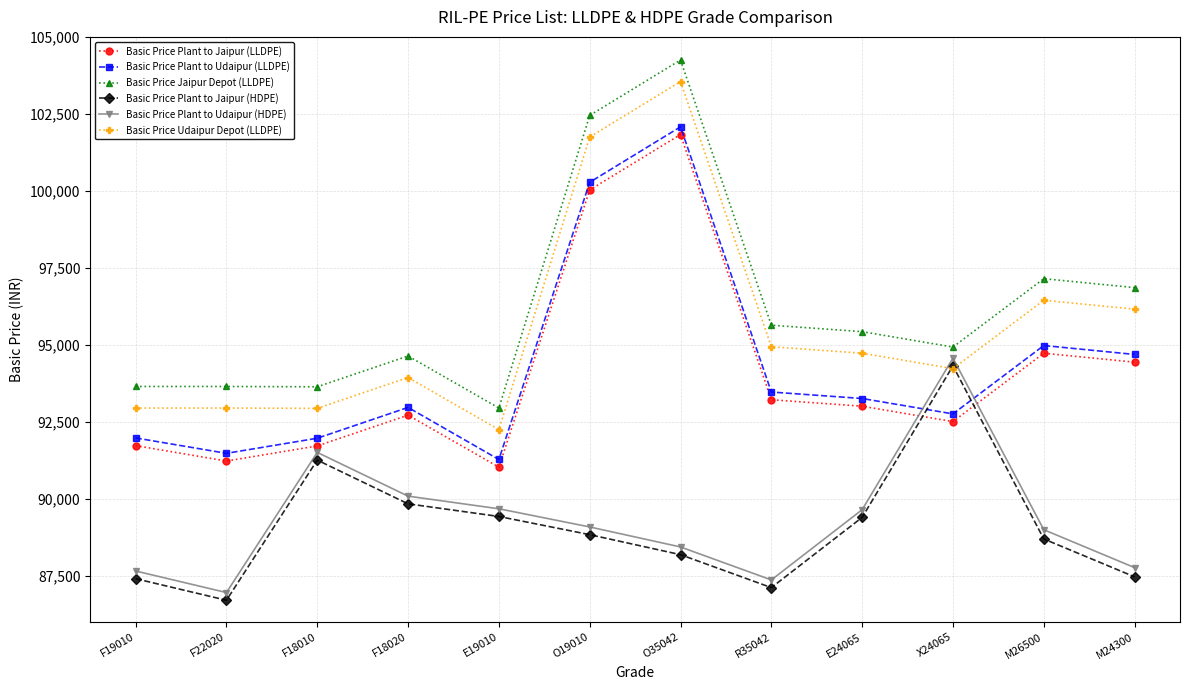

True or false: Basic Price Udaipur Depot (LLDPE) and Basic Price Jaipur Depot (LLDPE) cross at least once.

False